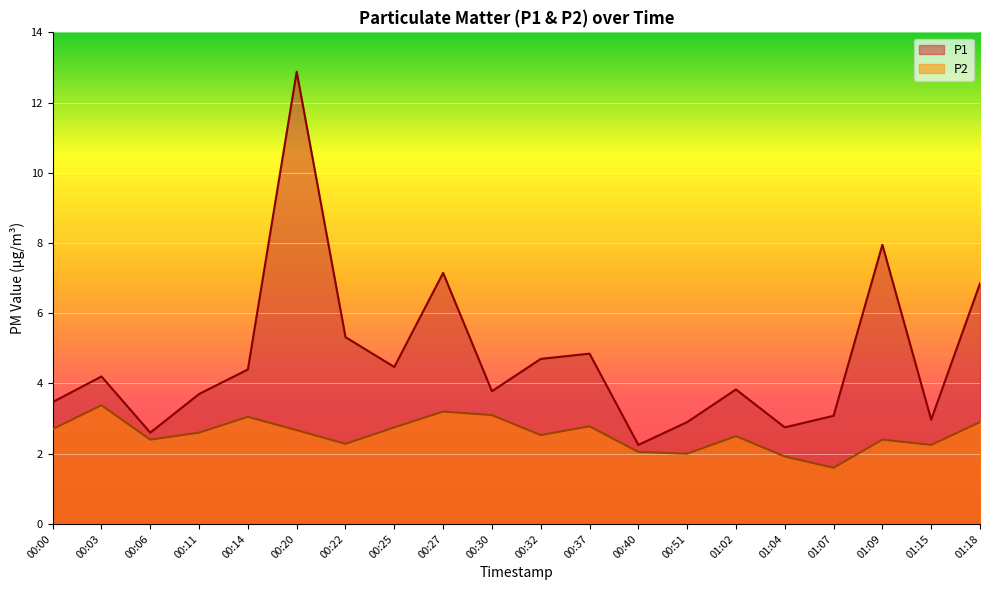

Reading left to right, extract all data points from this chart.

P1: 3.5	4.2	2.6	3.7	4.4	12.9	5.3	4.5	7.2	3.8	4.7	4.8	2.2	2.9	3.8	2.8	3.1	8.0	3.0	6.8
P2: 2.7	3.4	2.4	2.6	3.0	2.7	2.3	2.8	3.2	3.1	2.5	2.8	2.0	2.0	2.5	1.9	1.6	2.4	2.2	2.9